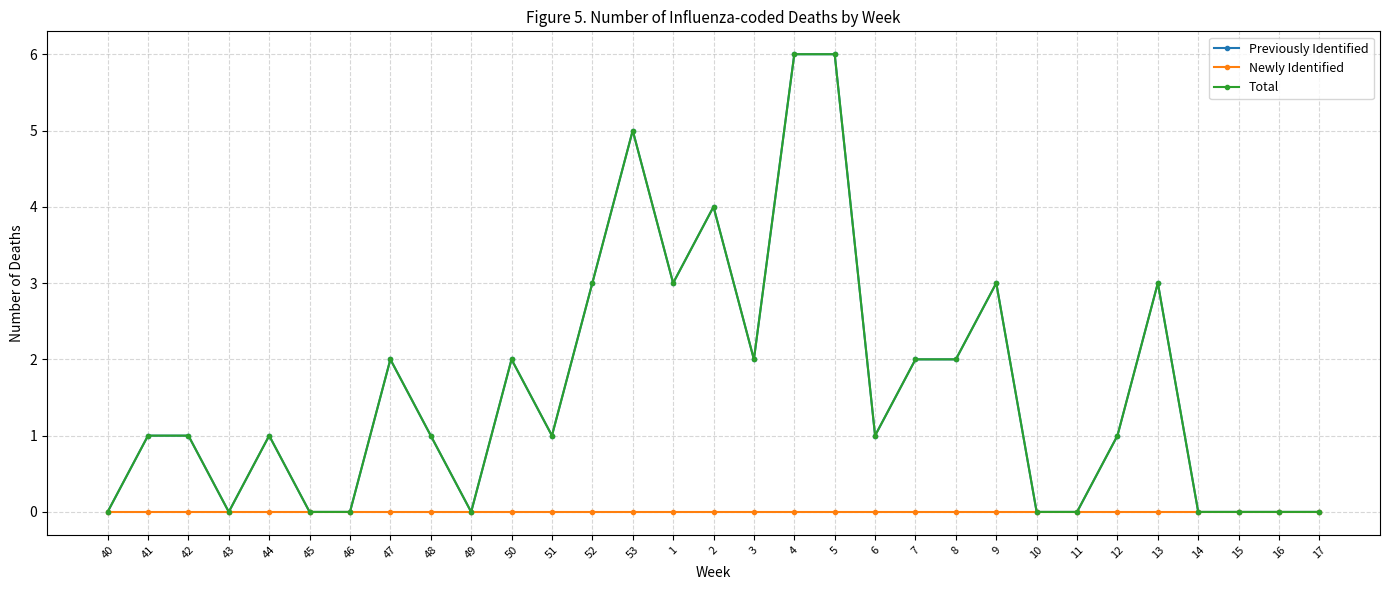

Is this an area chart (filled region under the line)?

No